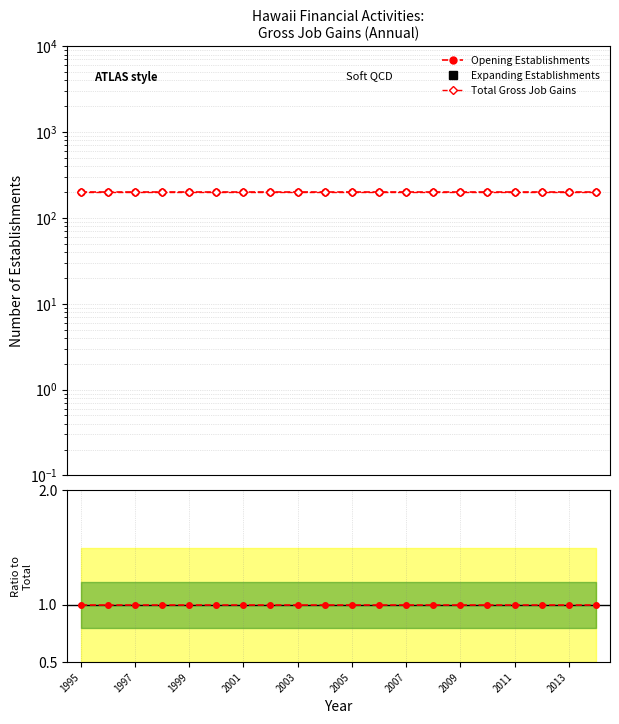

What is the value of the Opening Establishments point at the 15th from the left?

200